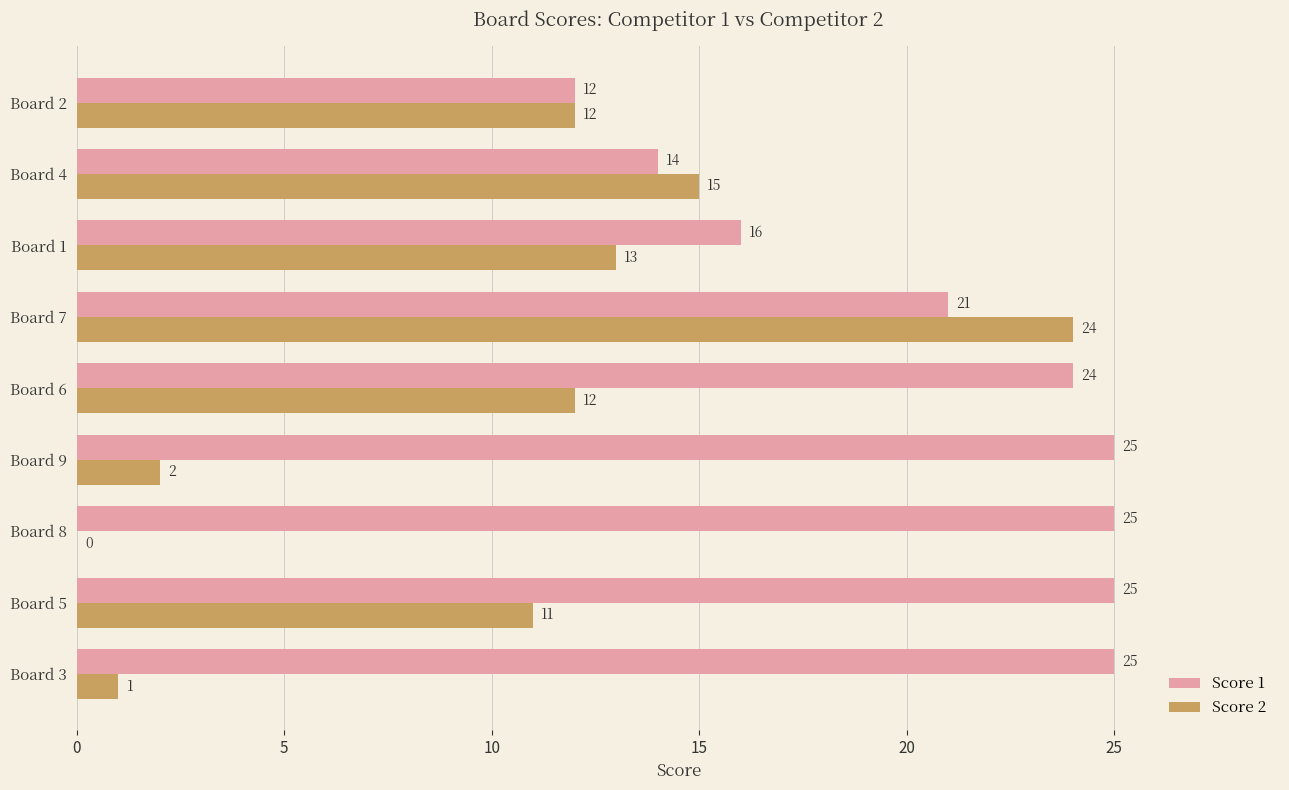

The Score 2 series shows 12 at Board 6. True or false?

True